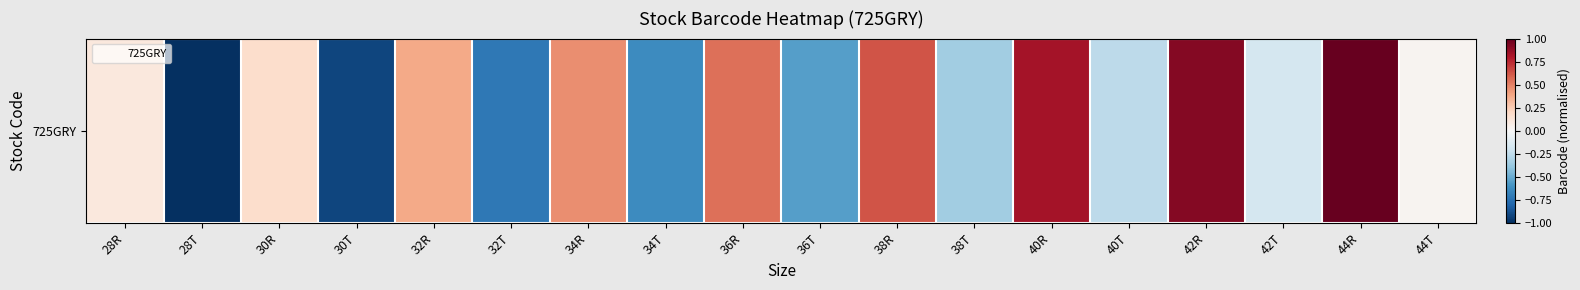

The value at 44R is 1.7. True or false?

False